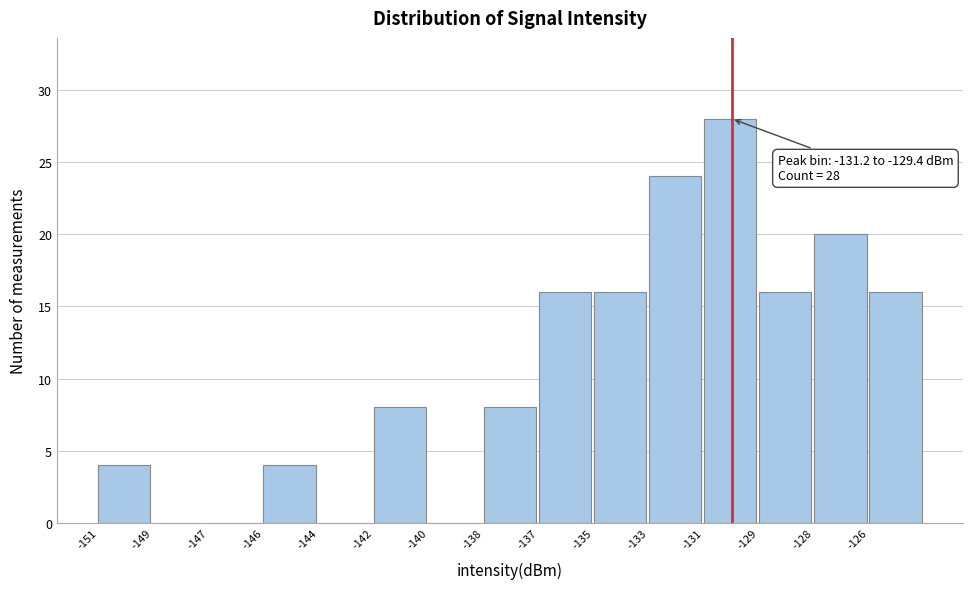

Reading left to right, transcribe all the data shown in this chart.

-151=4	-149=0	-147=0	-146=4	-144=0	-142=8	-140=0	-138=8	-137=16	-135=16	-133=24	-131=28	-129=16	-128=20	-126=16